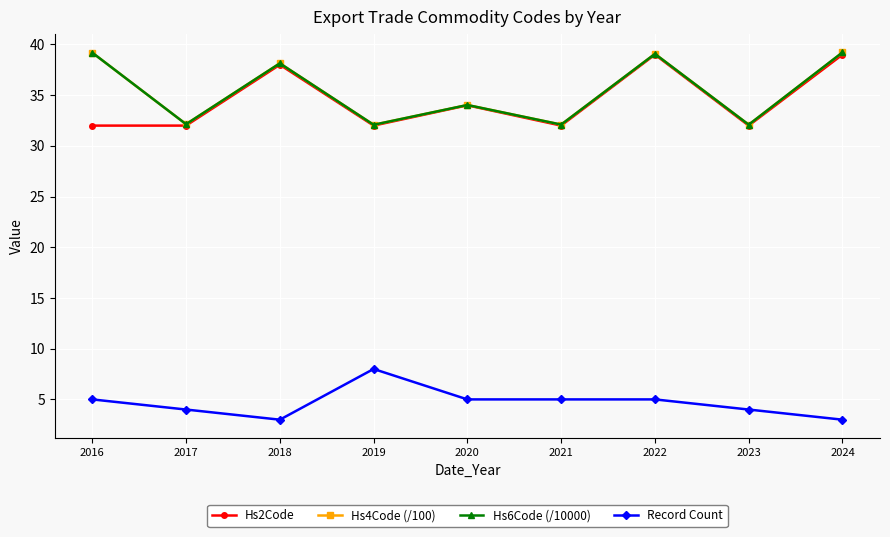

True or false: Hs6Code (/10000) and Record Count intersect in this chart.

False